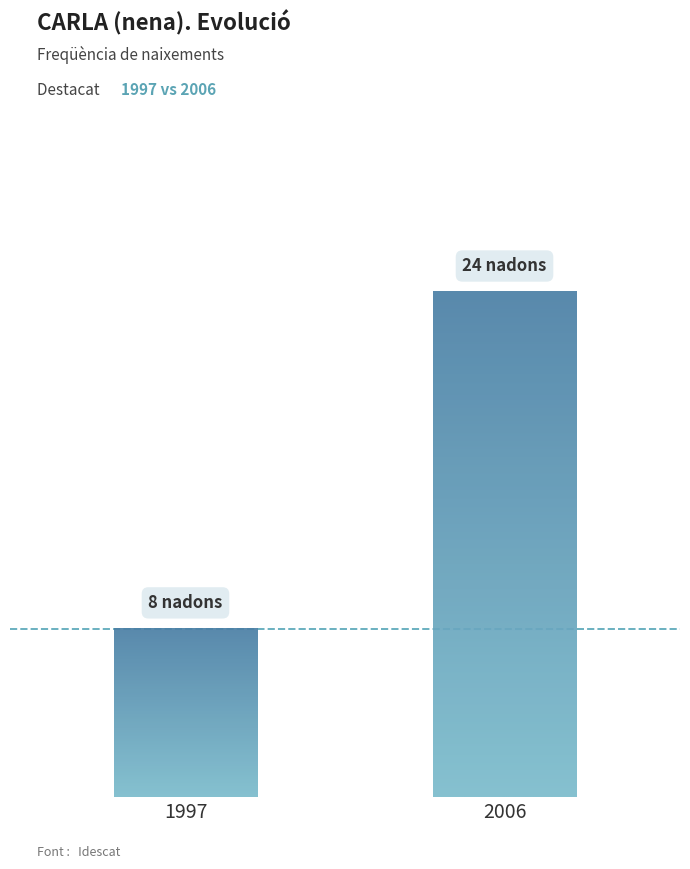

What is the difference between the second highest and minimum values?

14